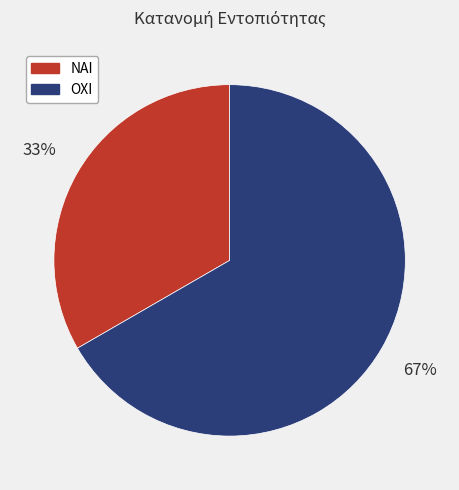

Which slice is the smallest?

ΝΑΙ